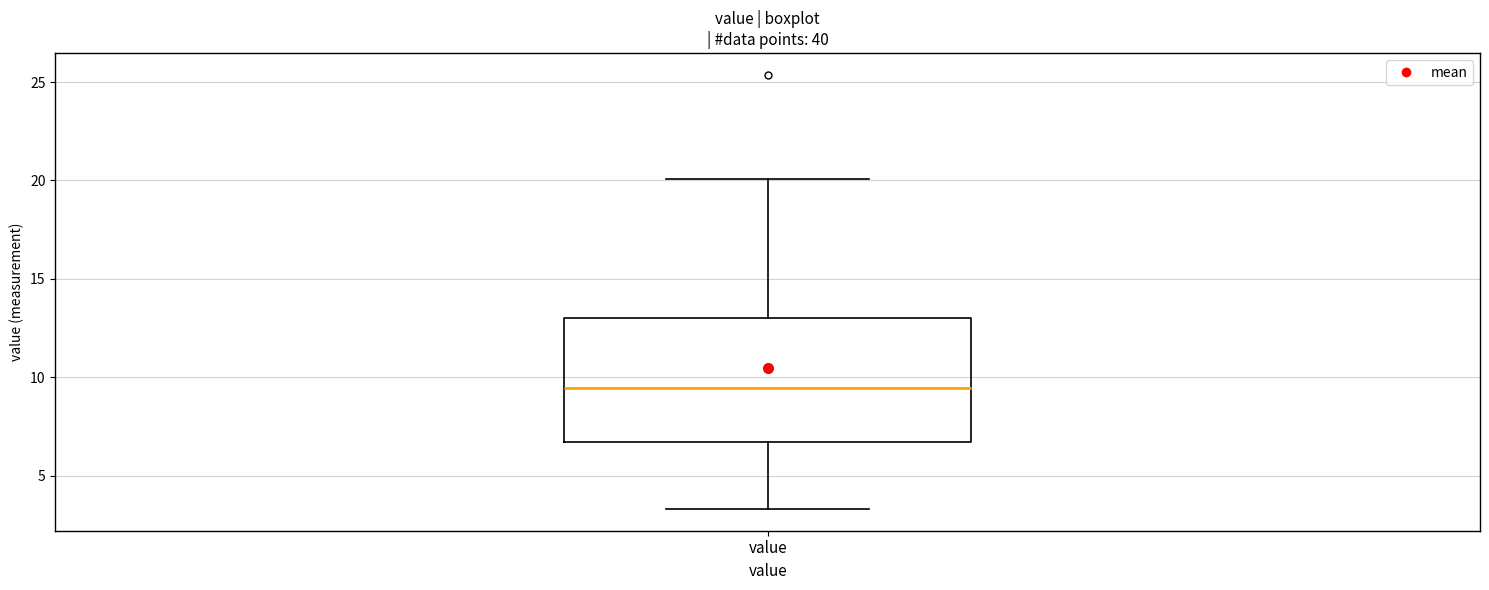

Where is the upper edge of the box for value on the y-axis? The values are not printed on the chart, so give them approximately, as read against the axis.

13.0